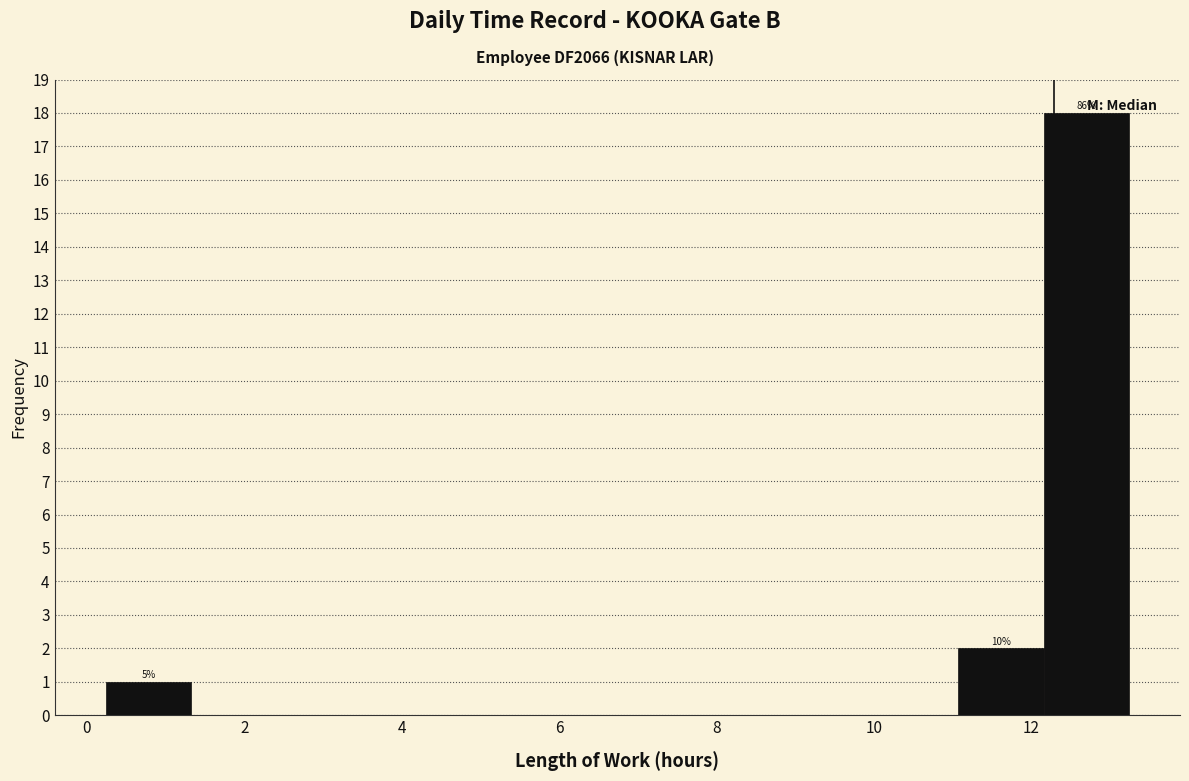

Which range on the x-axis has the tallest bar?

12.2 to 13.2